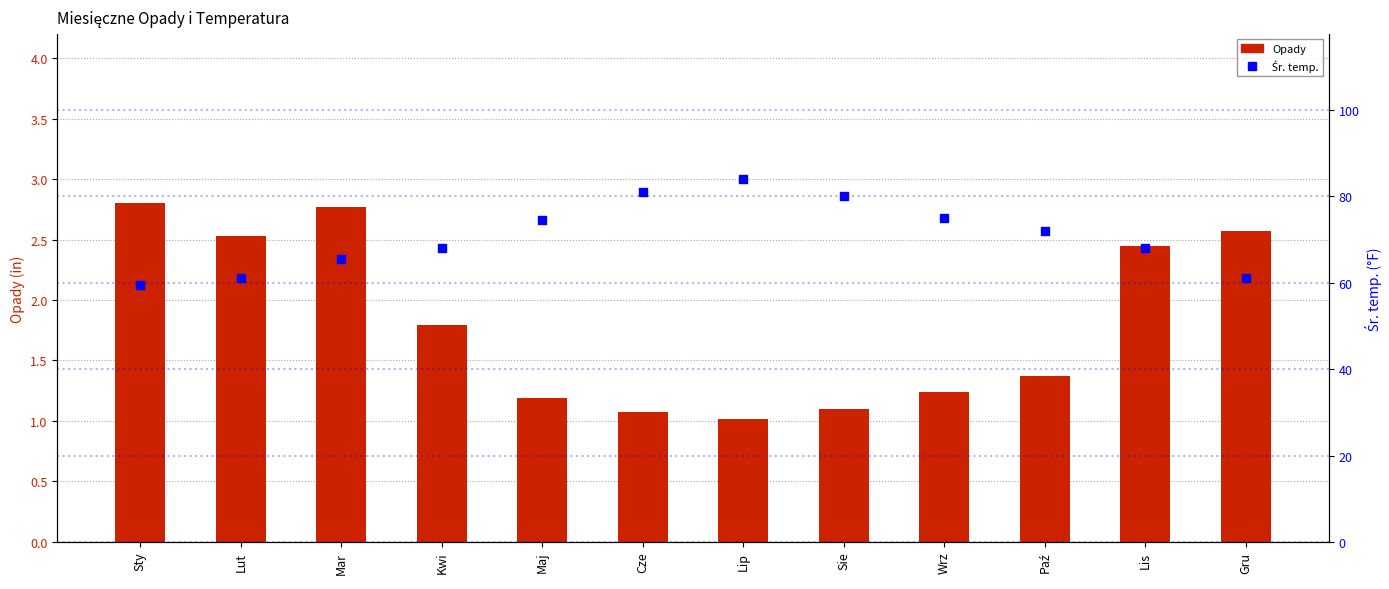

What are all the series names shown in the legend?

Opady, Śr. temp.